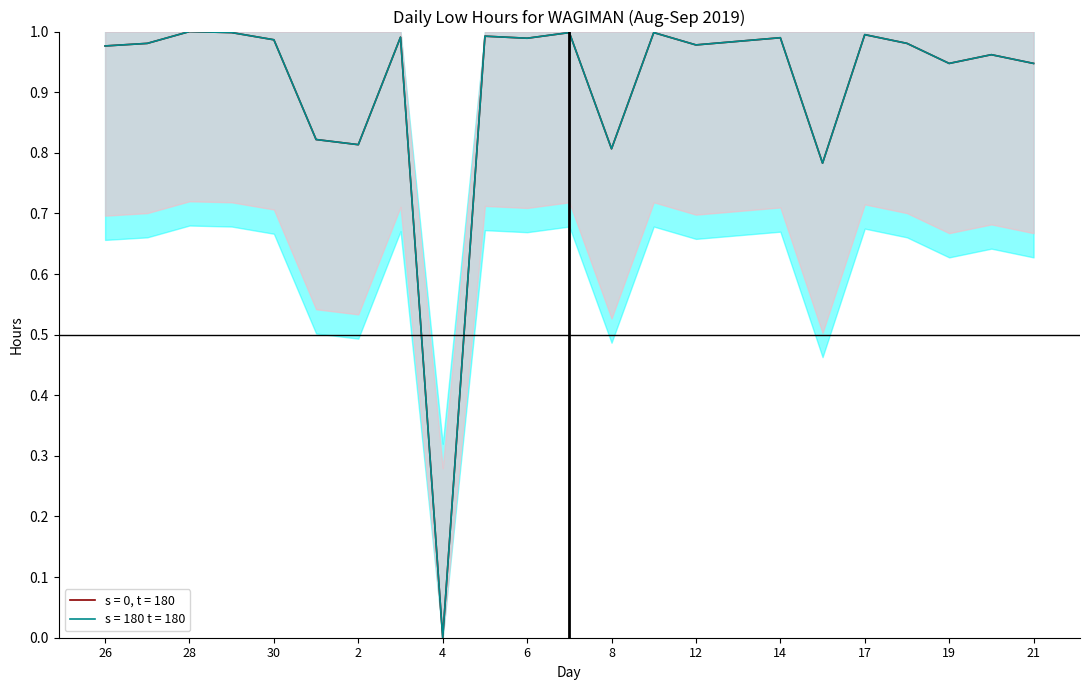

List the labels in order of Low Hours (s = 180, t = 180) value, smallest first.

4, 15, 8, 2, 1, 19, 21, 20, 26, 12, 27, 18, 13, 30, 6, 14, 3, 5, 17, 29, 7, 11, 28